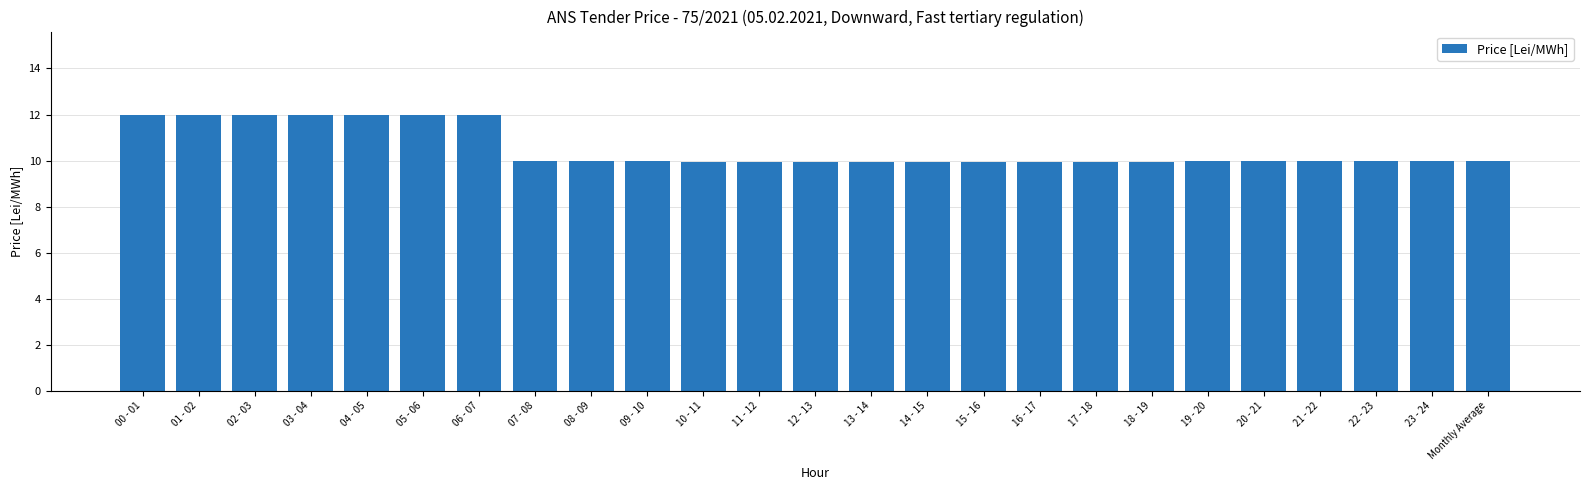

What is the ratio of the value at 19 - 20 to the value at 02 - 03?

0.8